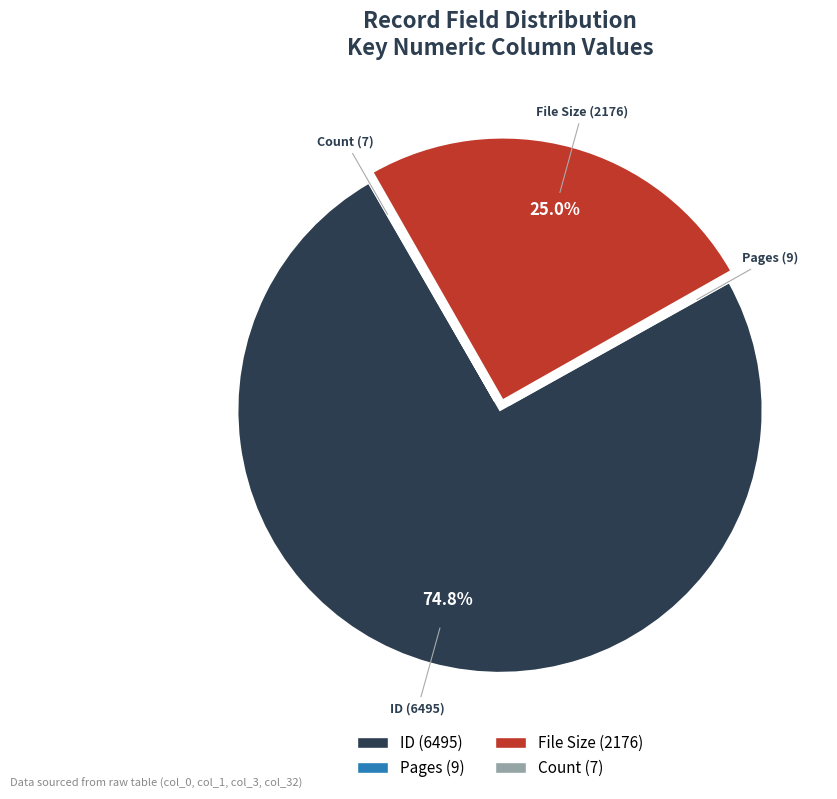

Which category has the biggest portion of the pie?

ID (6495)